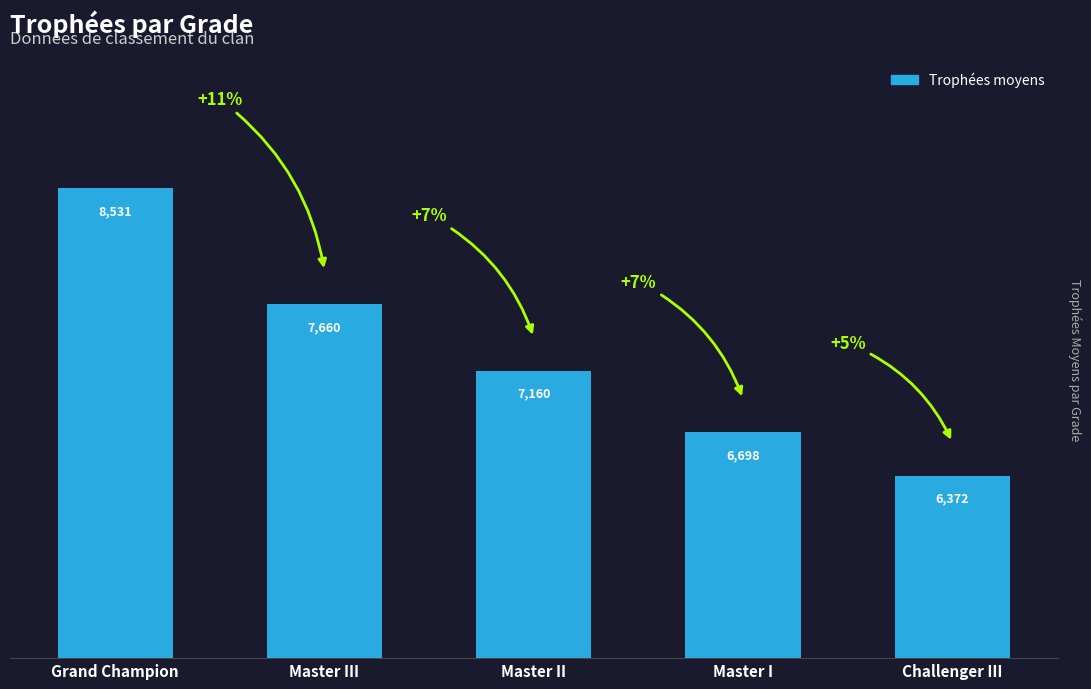

Where is the data nearest to the value 7451?

Master III